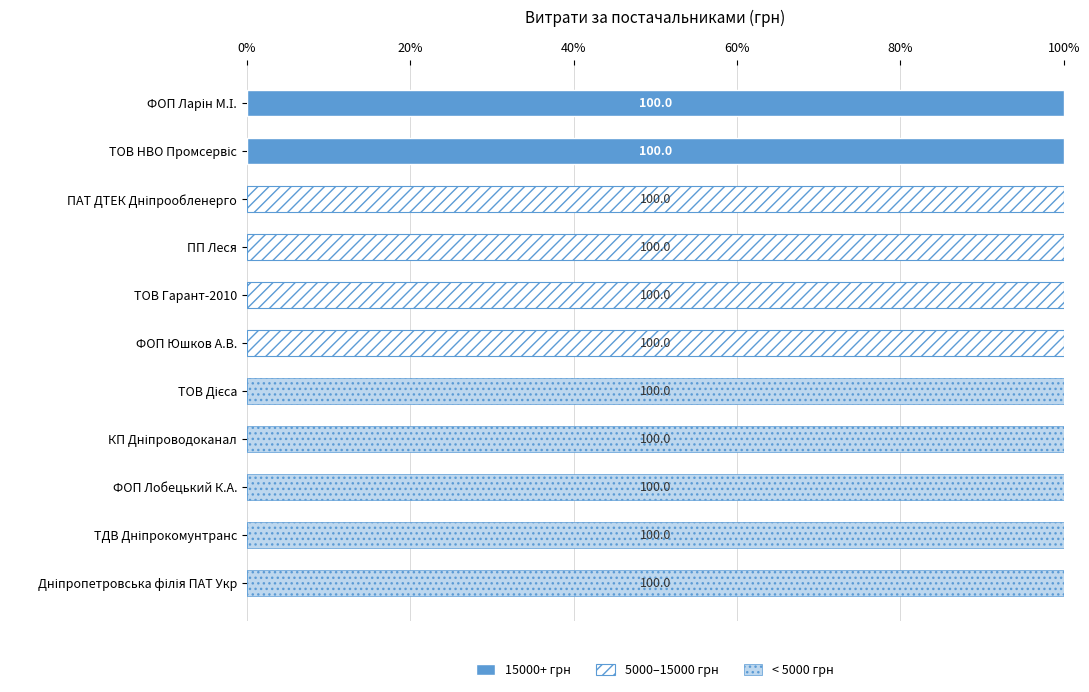

Count the number of categories in the chart.

11